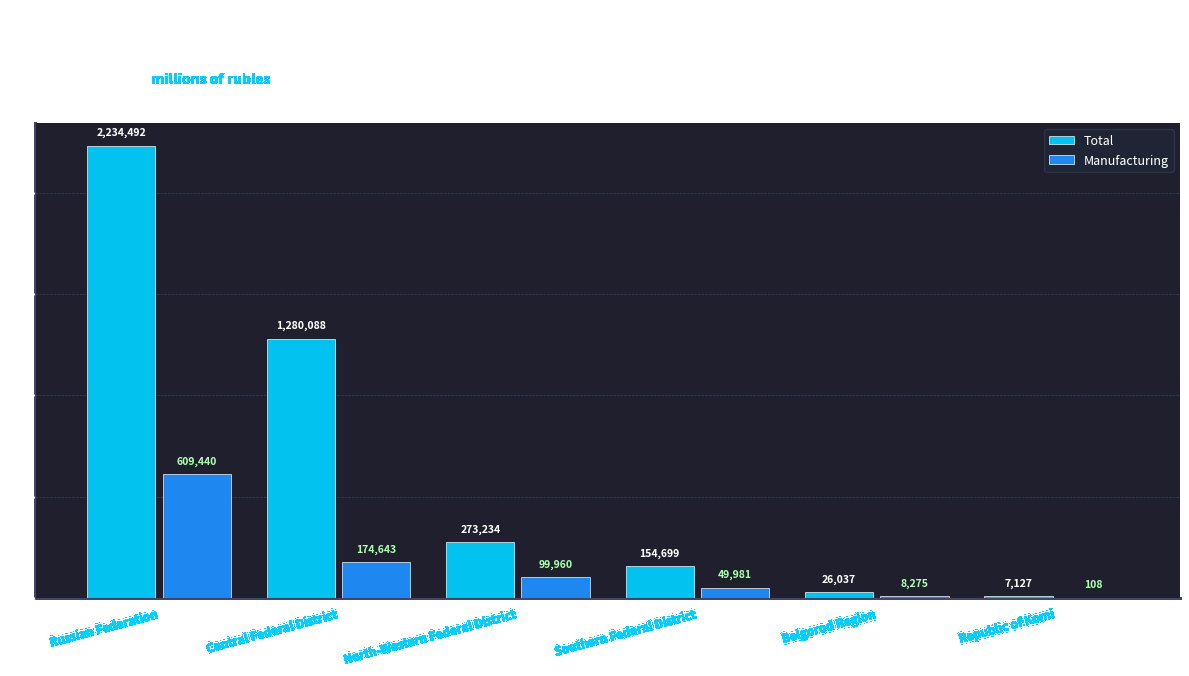

What is the maximum value for Manufacturing?

609440